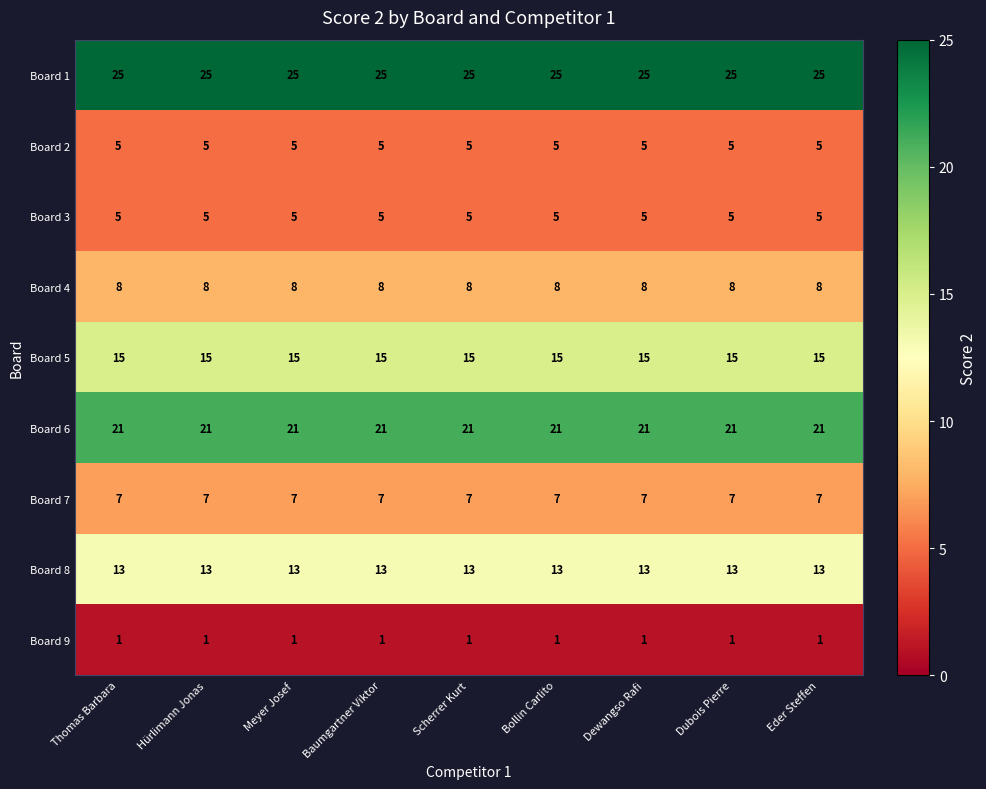

How many series are shown in this chart?

9